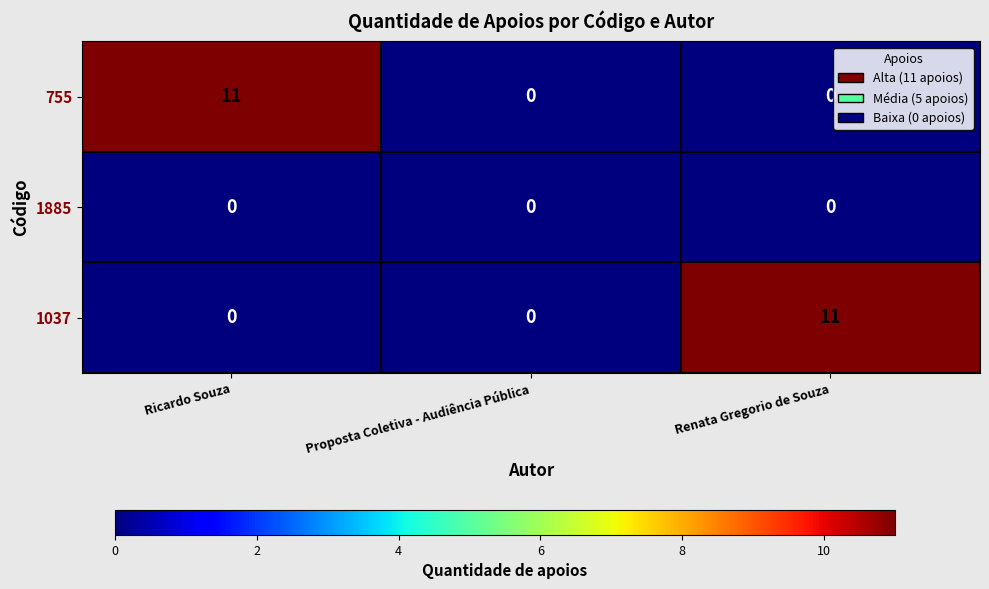

How many 1037 values are between 0 and 11?

3